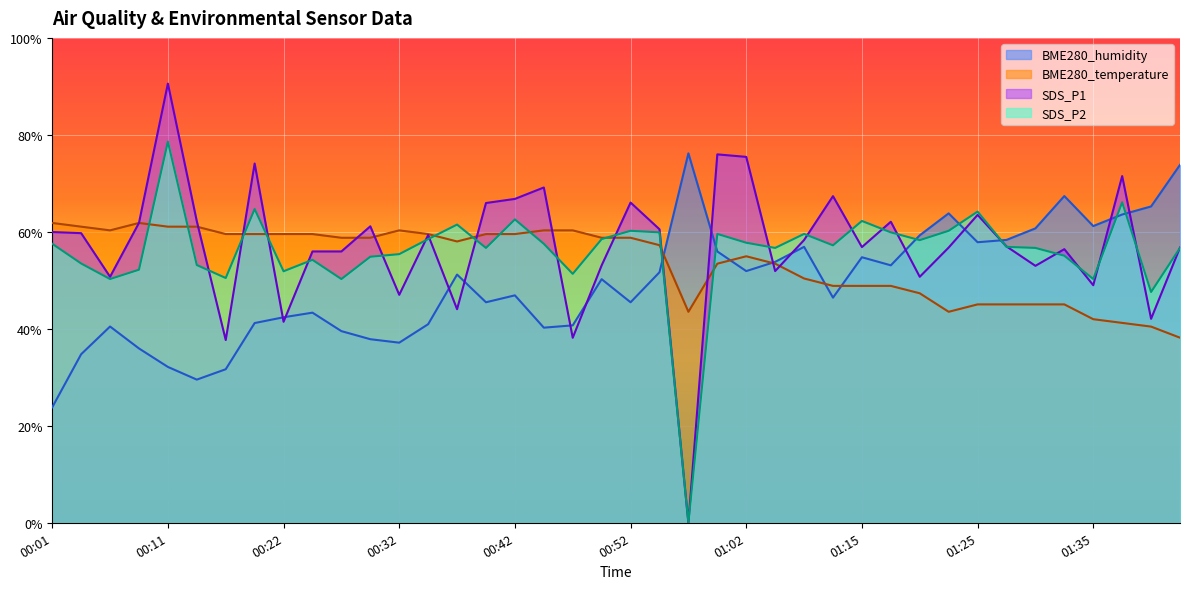

List the series in order of their peak value, highest first.

SDS_P1, SDS_P2, BME280_humidity, BME280_temperature